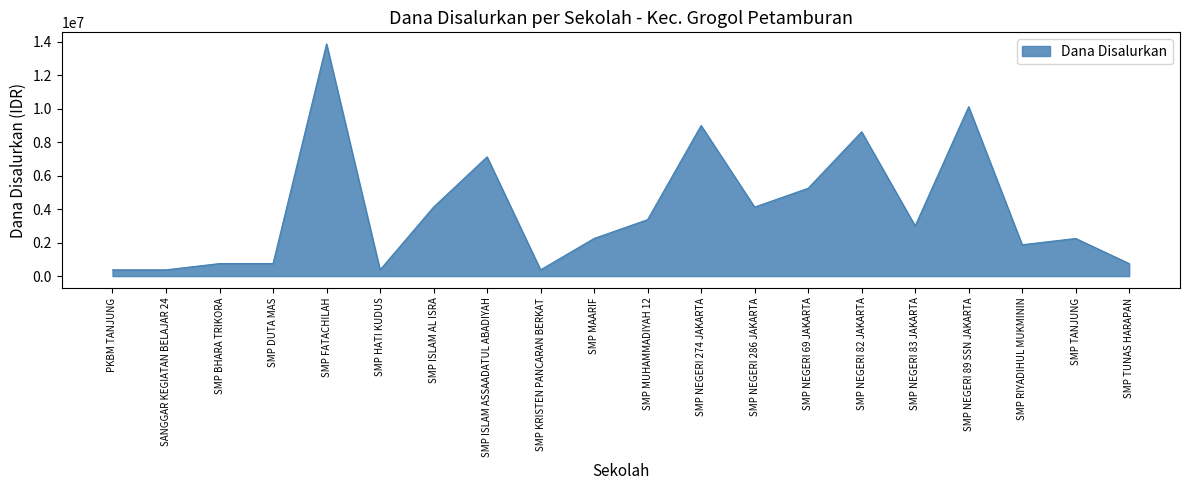

What is the ratio of the value at SMP FATACHILAH to the value at SMP ISLAM AL ISRA?

3.4